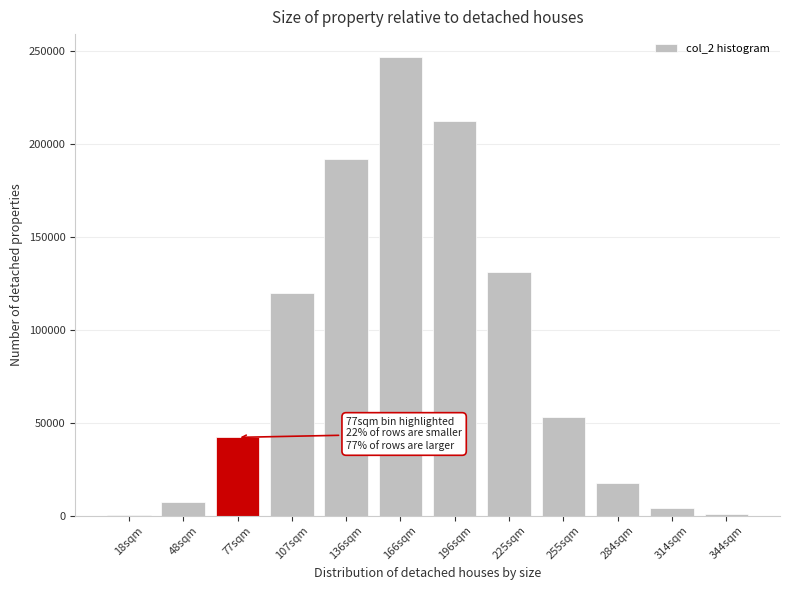

Where is the data nearest to the value 123541?

107sqm